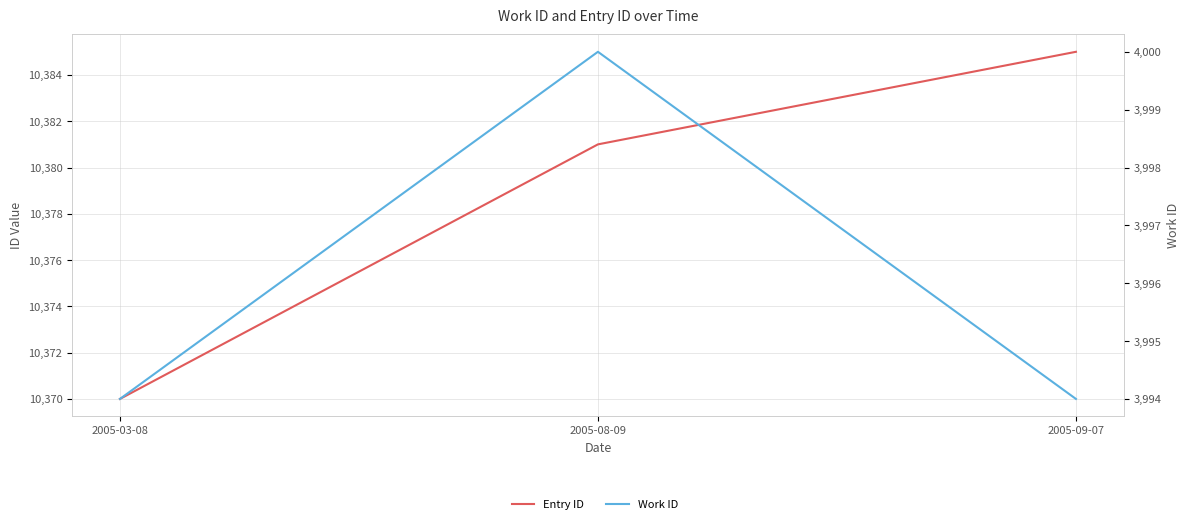

What is the sum of all Entry ID values?

31136